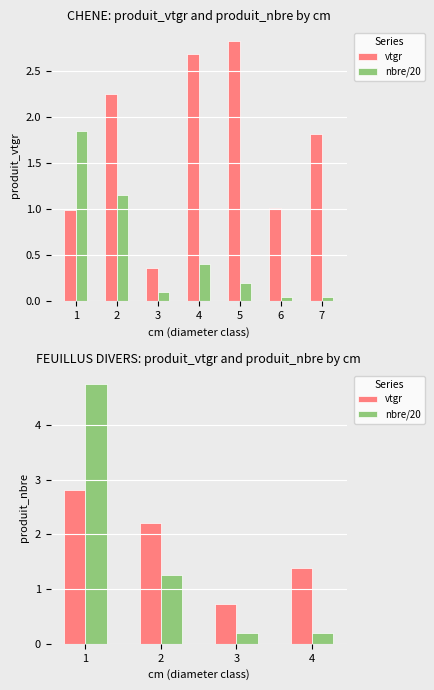

What is the value of the vtgr bar at the 1st from the left?

2.8